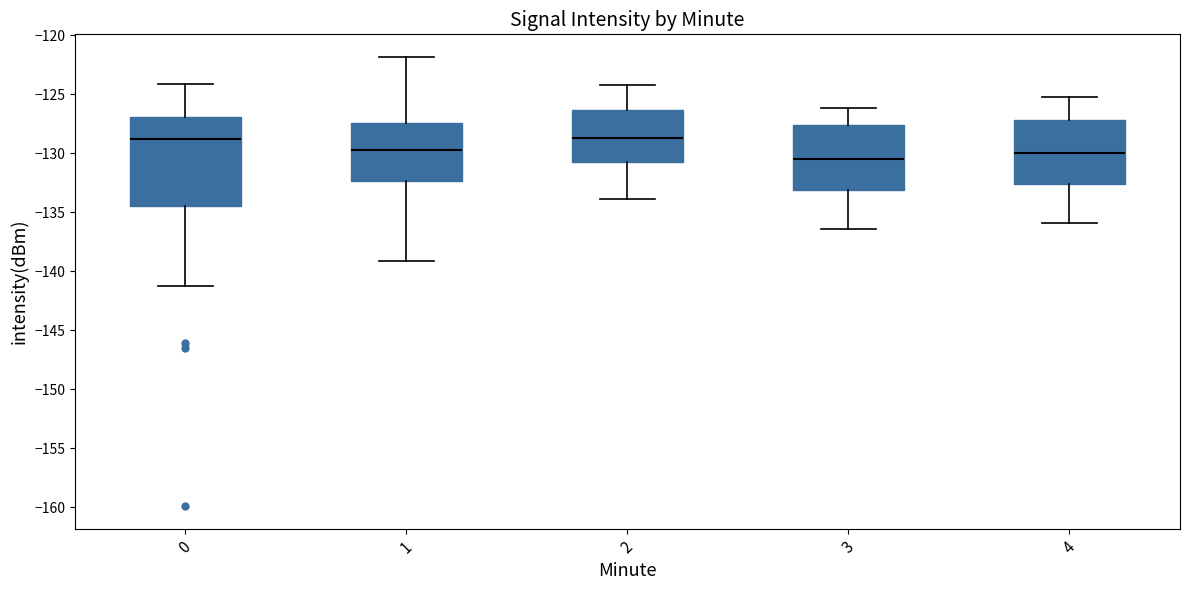

Reading left to right, read every box against the y-axis: the position of its median line, the range the box covers, and the ends of its whiskers. The values are not printed on the chart, so give them approximately, as read against the axis.

0: median -129.0, box -134.5 to -127.0, whiskers -141.5 to -124.0
1: median -130.0, box -132.5 to -127.5, whiskers -139.0 to -122.0
2: median -128.5, box -130.5 to -126.5, whiskers -134.0 to -124.0
3: median -130.5, box -133.0 to -127.5, whiskers -136.5 to -126.0
4: median -130.0, box -132.5 to -127.0, whiskers -136.0 to -125.0